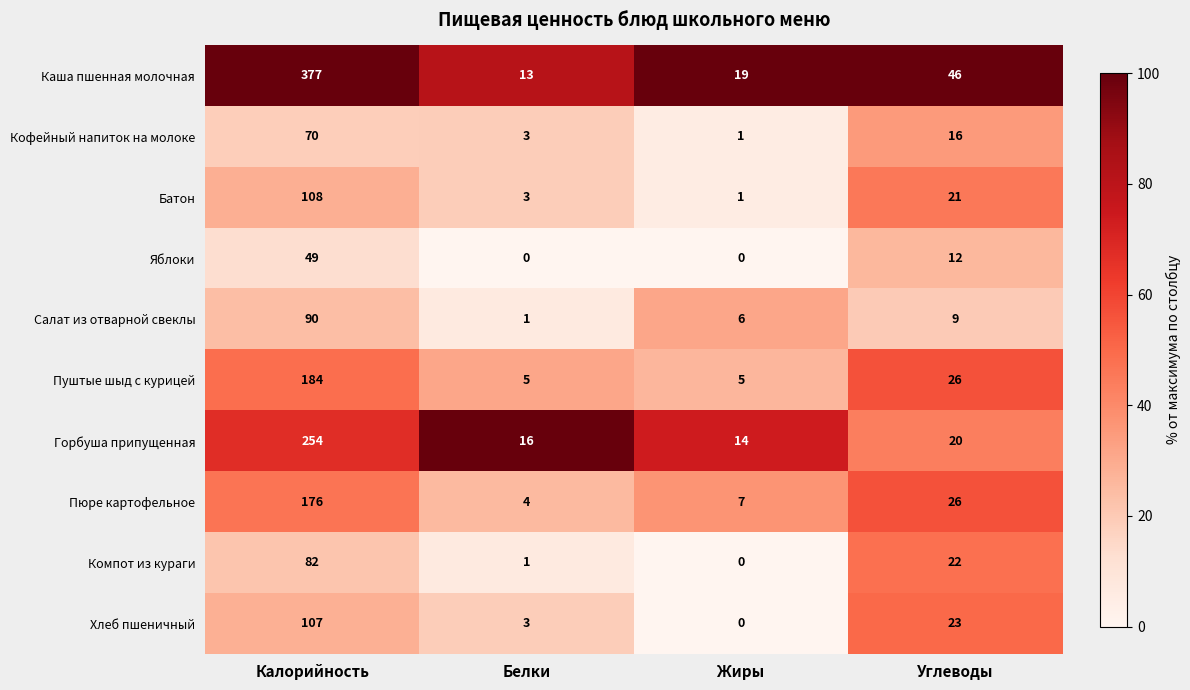

How many distinct data groups are displayed?

10